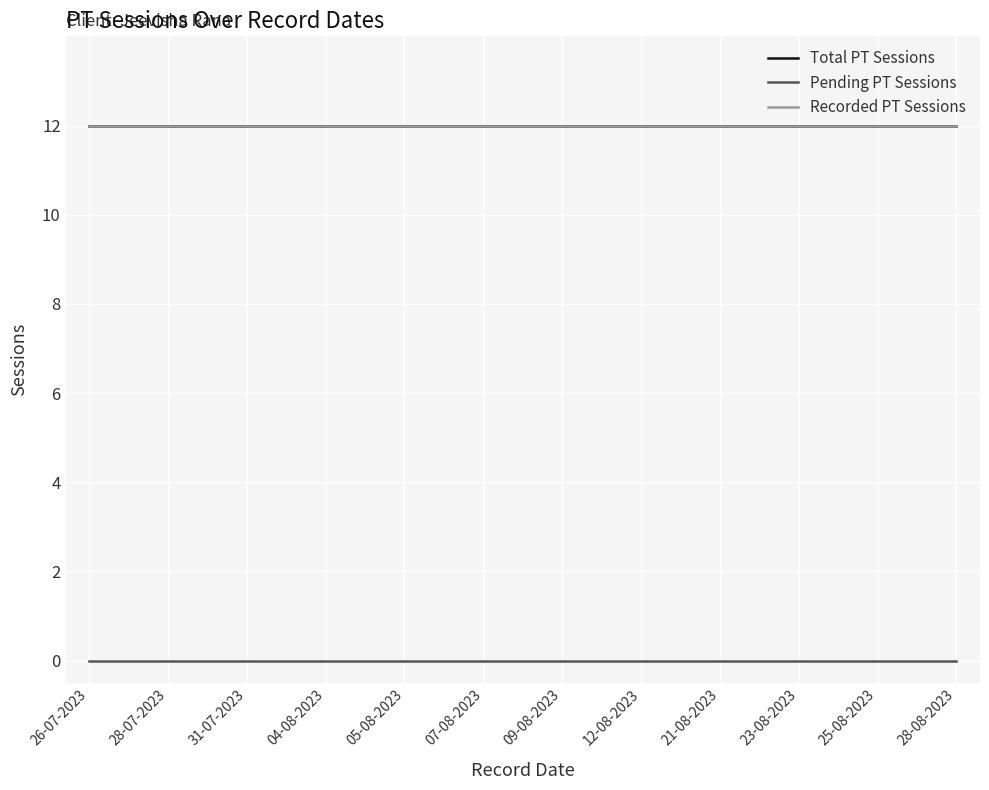

Does the chart have visible grid lines?

Yes